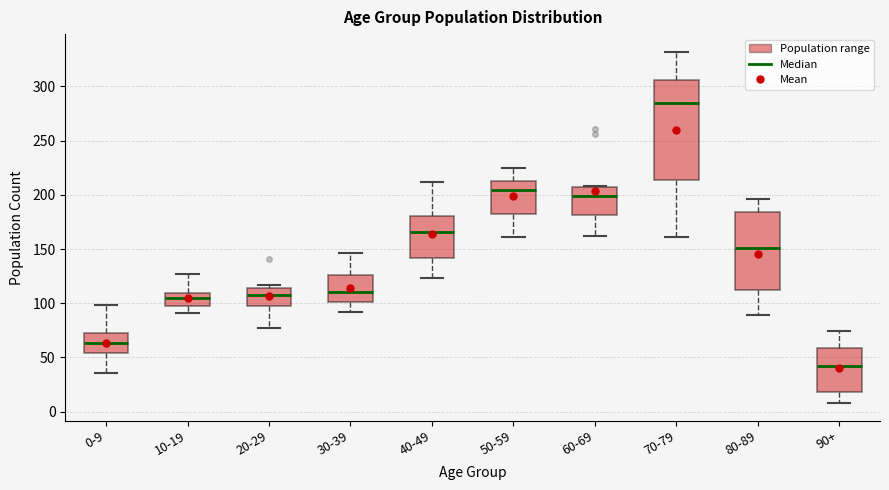

Where is the upper edge of the box for 30-39 on the y-axis? The values are not printed on the chart, so give them approximately, as read against the axis.

125